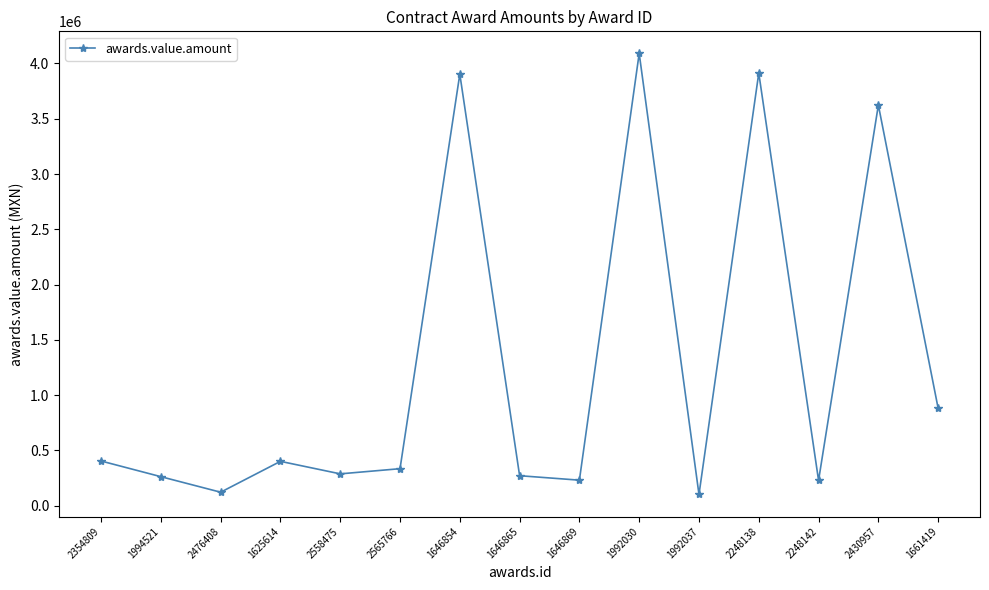

At which label does the data first exceed 333547?

2354809